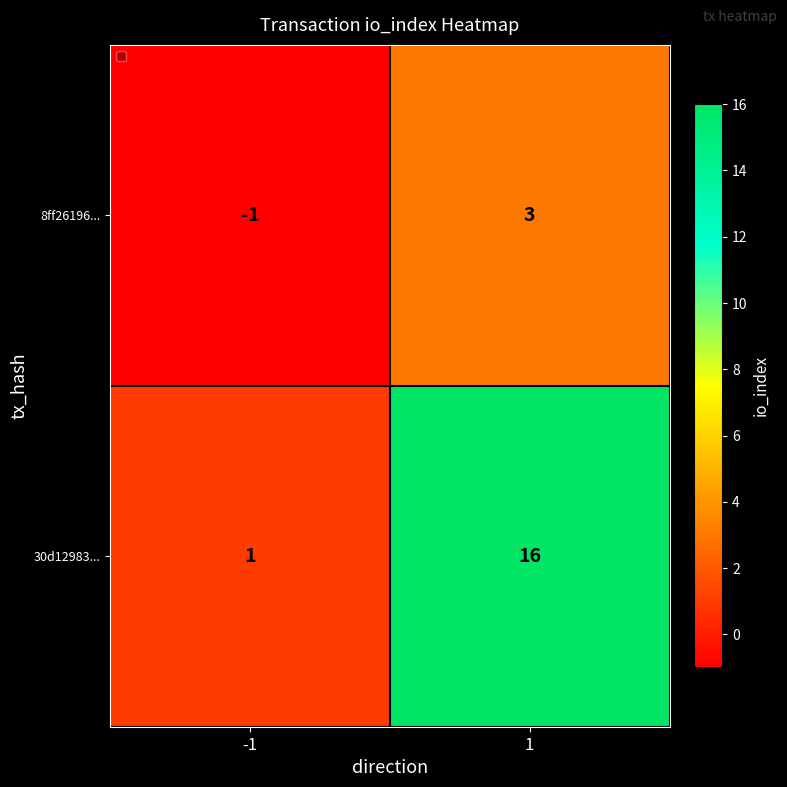

What is the approximate value of 30d12983... at 1, to the nearest 10?

20